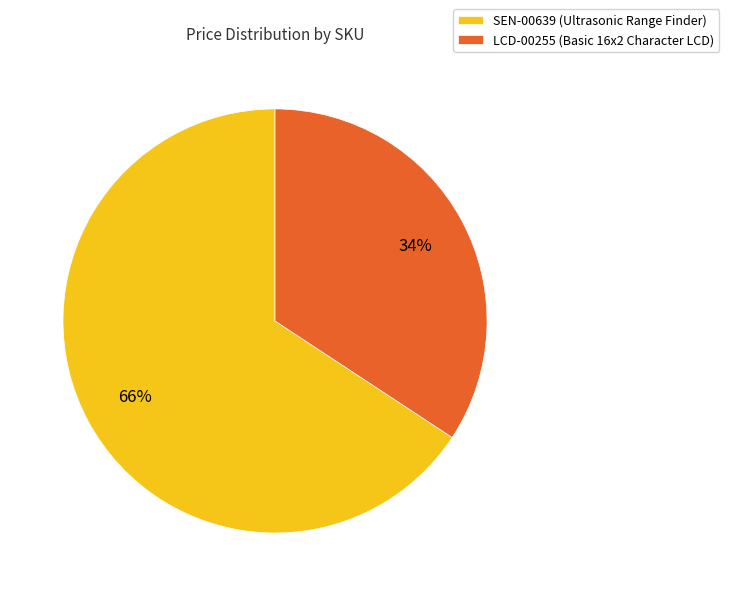

What percentage is the SEN-00639 slice, to the nearest percent?

66%